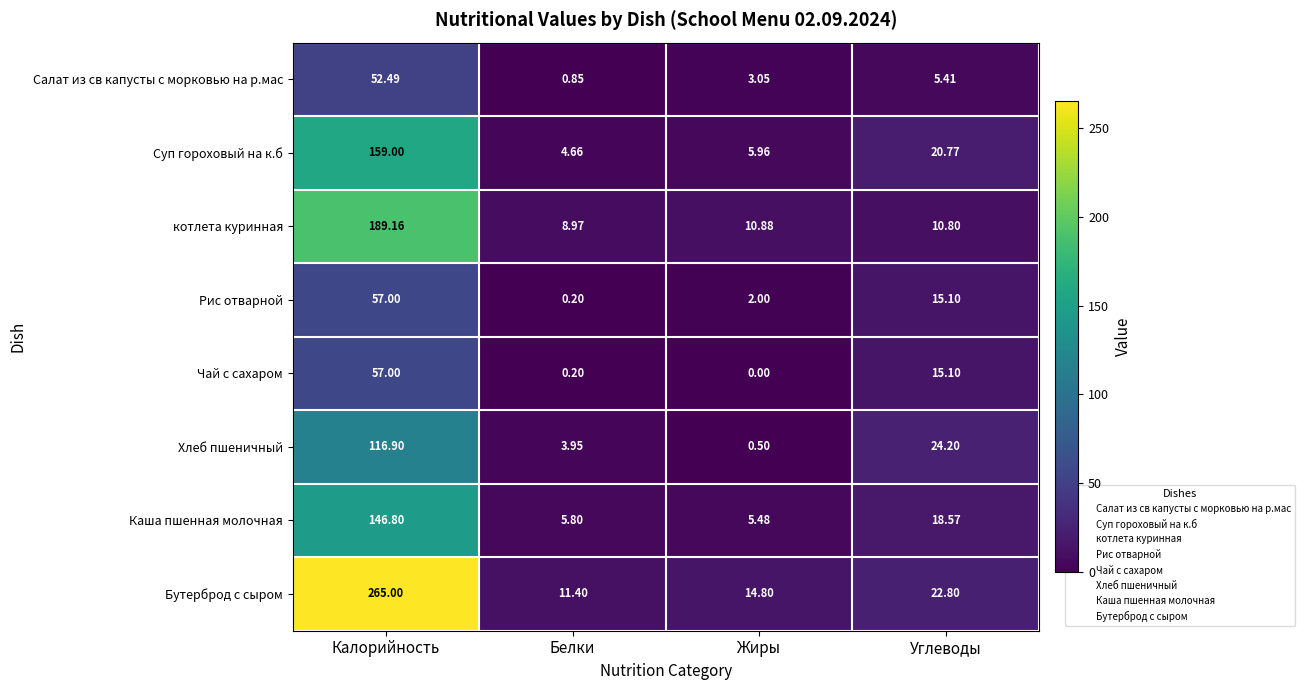

At which category is the sum across all series the highest?

Калорийность